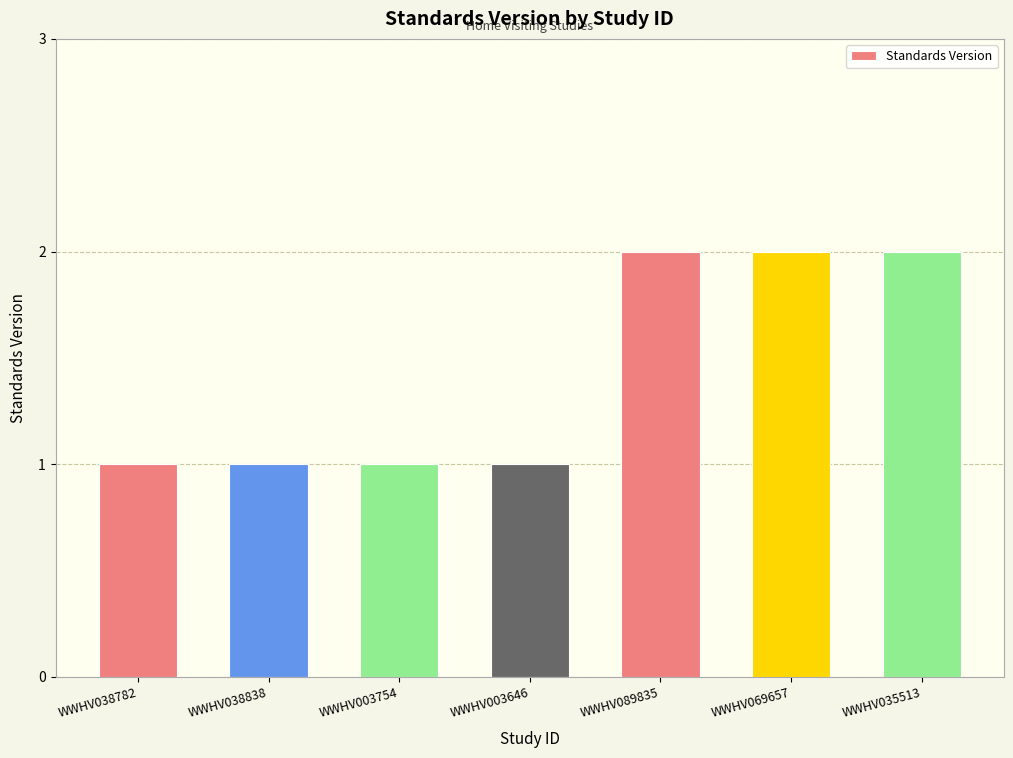

Are the bars grouped side by side (vs. stacked)?

No